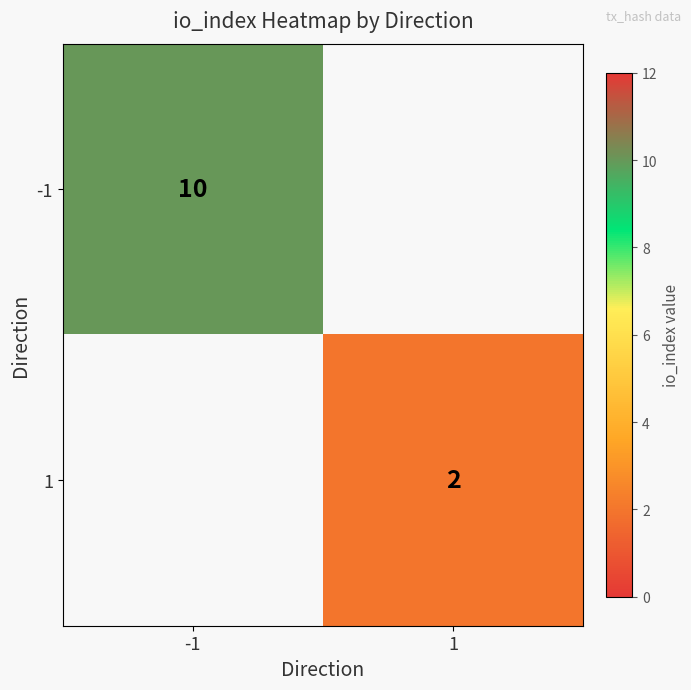

Is the value of 1 at 1 greater than the value of -1 at -1?

No